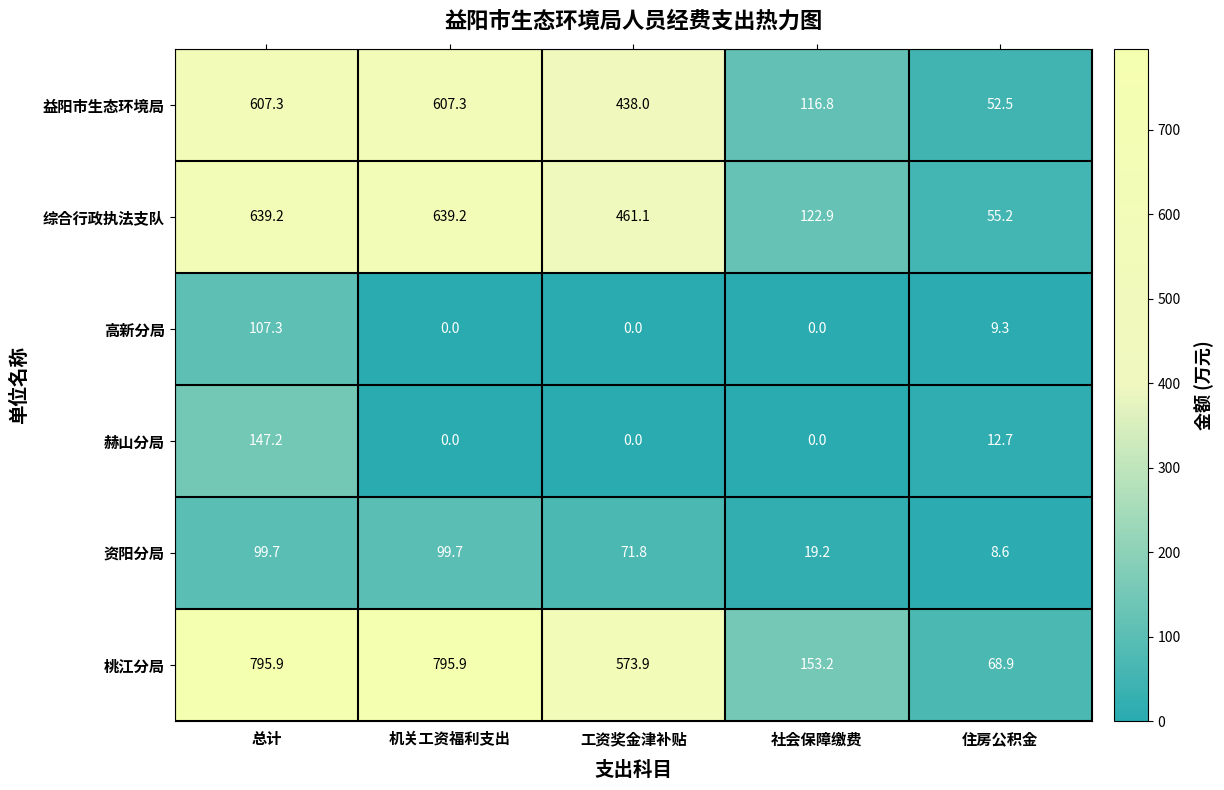

Where does the 益阳市生态环境局 series first go above 438?

总计